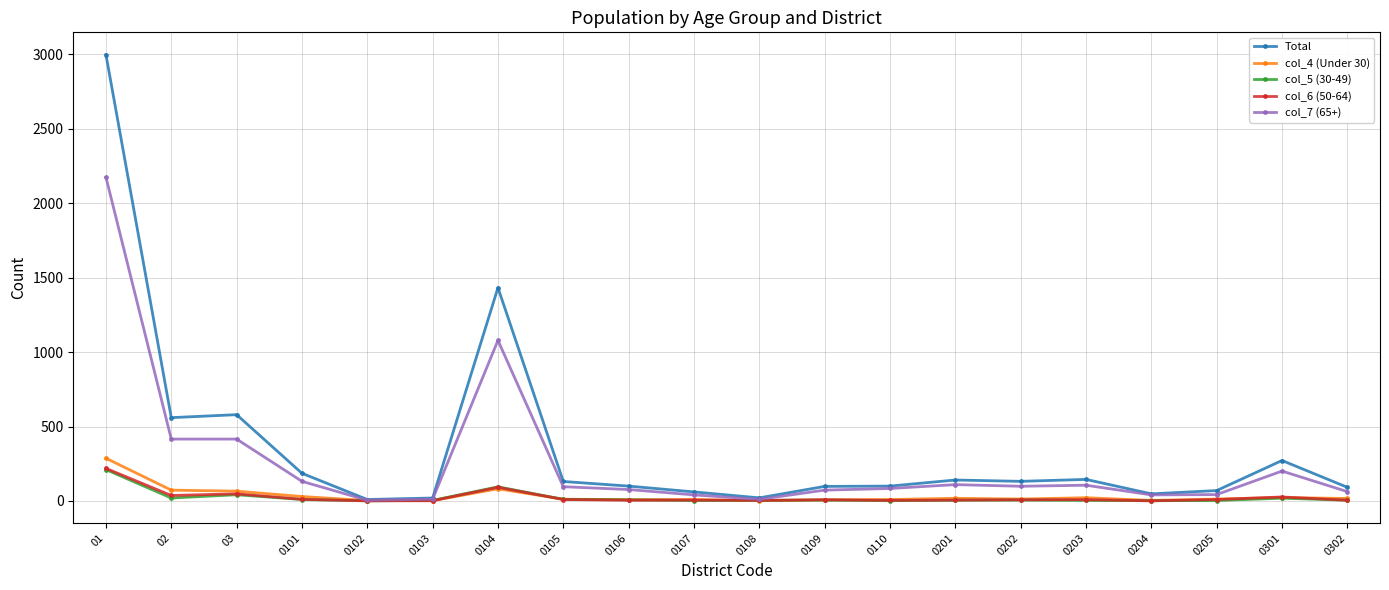

The Total series shows 433 at 0301. True or false?

False